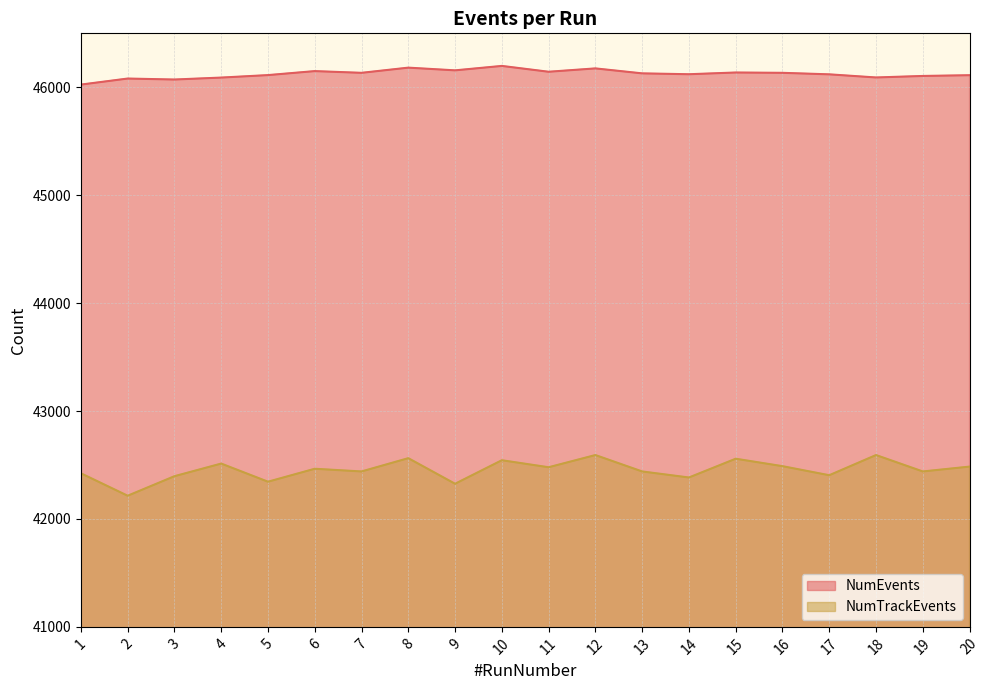

Which category has the lowest value in the NumTrackEvents series?

2